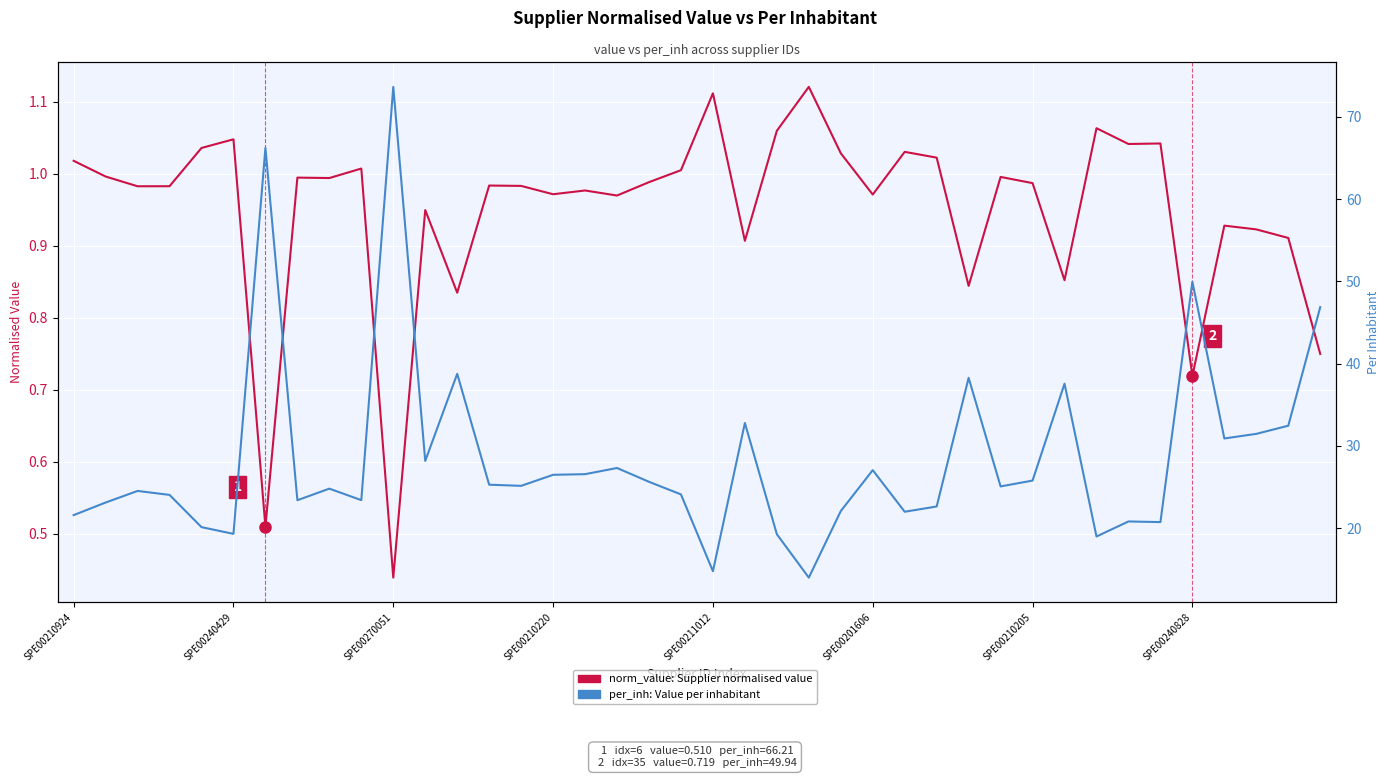

Read the per_inh: Value per inhabitant value at 31.

37.5